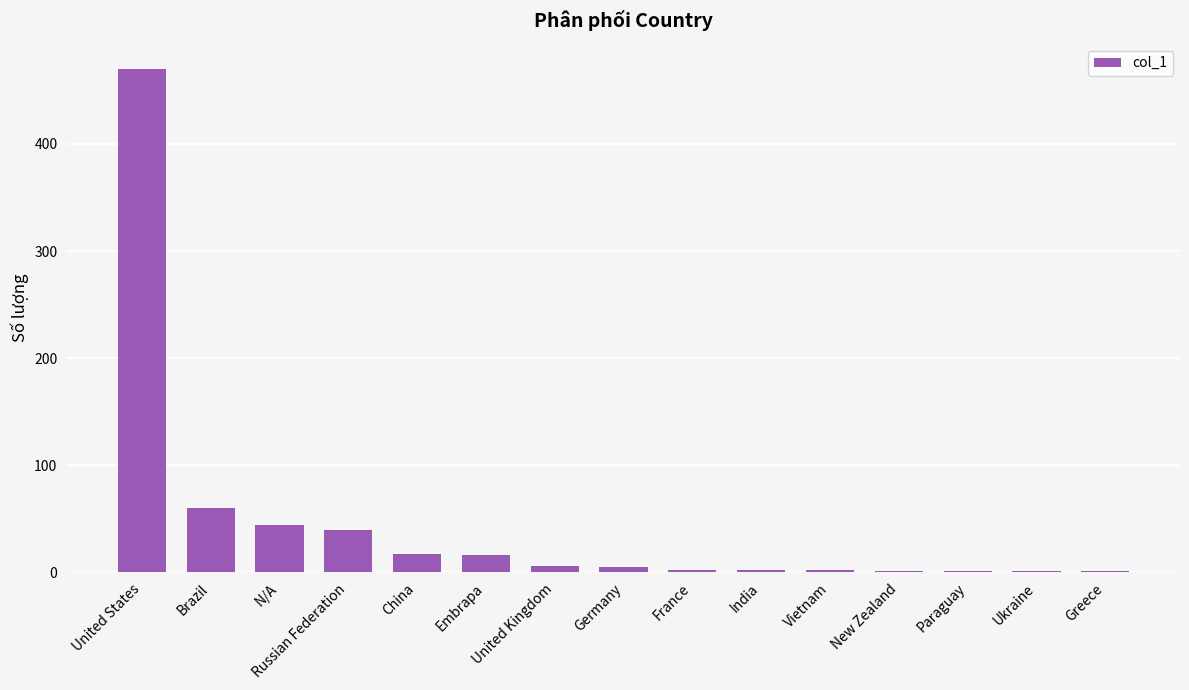

Are the bars grouped side by side (vs. stacked)?

No